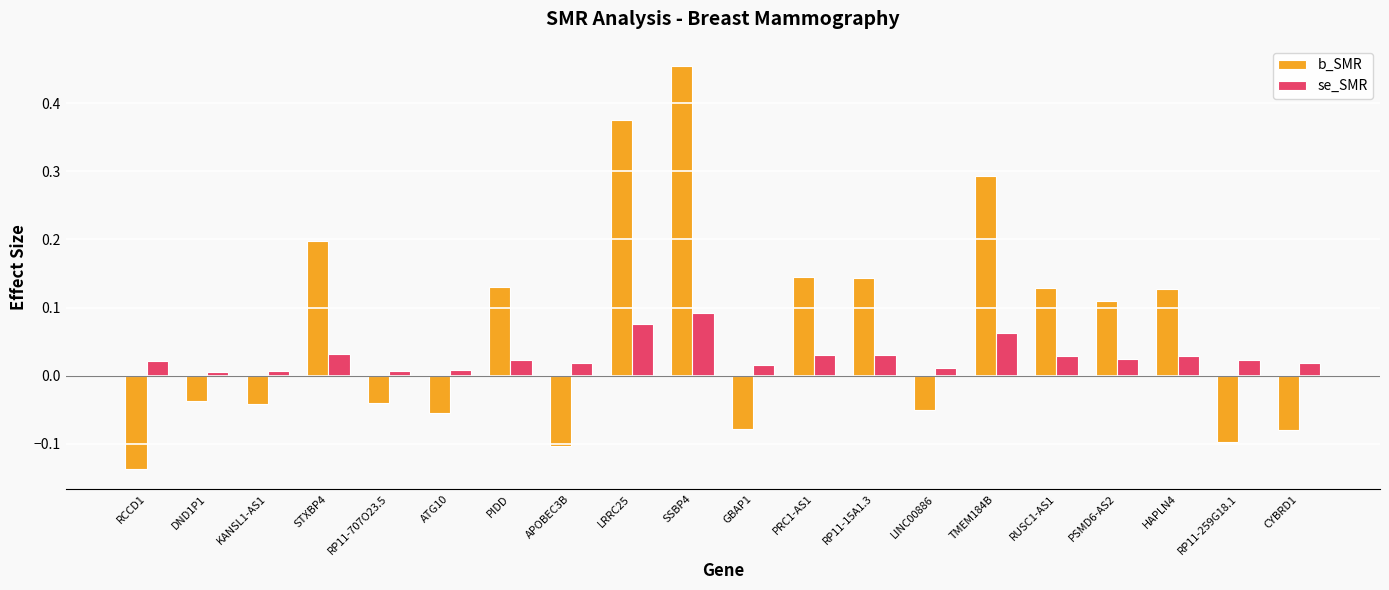

Does the chart contain any negative values?

Yes